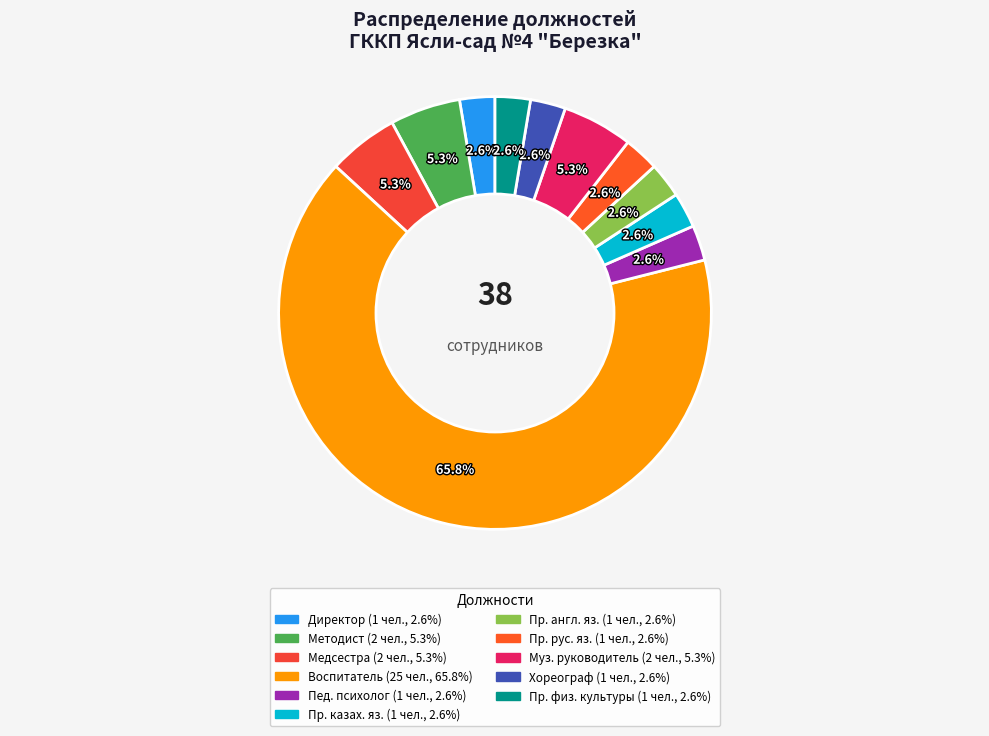

How many segments does this pie chart have?

11